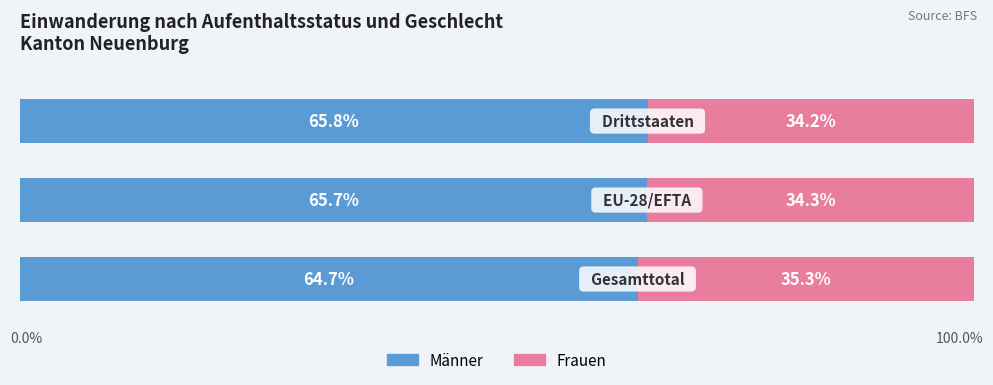

Reading right to left, what are all the values shown in this chart?

Männer: 65.8	65.7	64.7
Frauen: 34.2	34.3	35.3